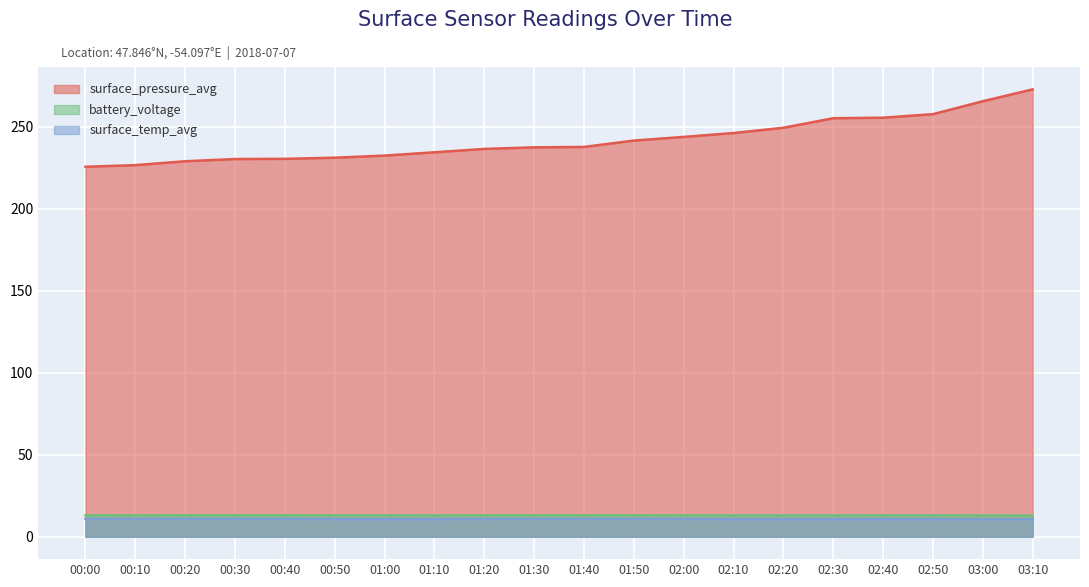

What position from the left is 01:20?

9